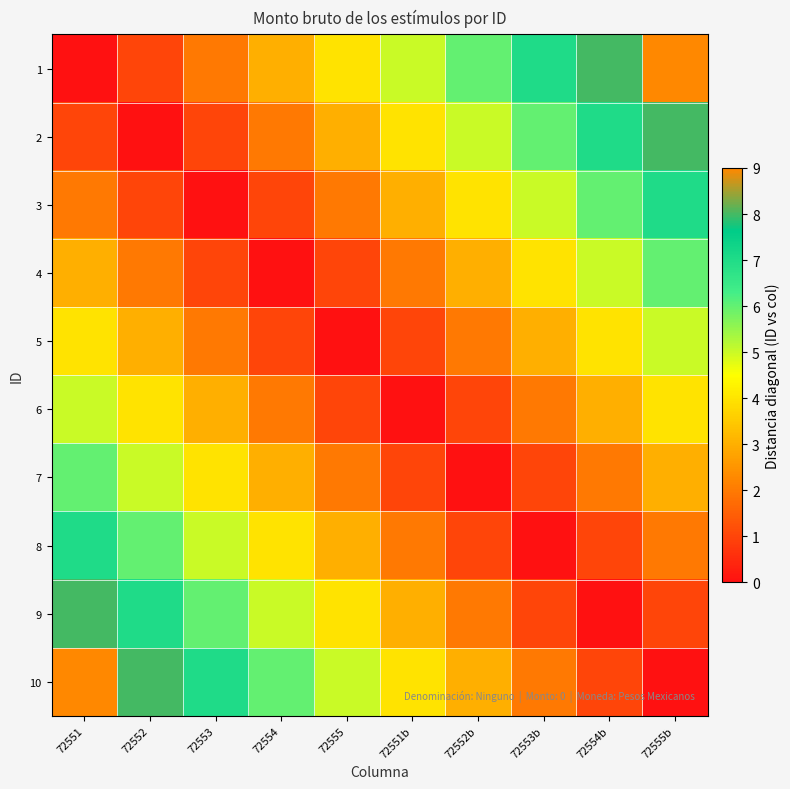

Reading left to right, transcribe all the data shown in this chart.

1: 72551=0	72552=1	72553=2	72554=3	72555=4	72551b=5	72552b=6	72553b=7	72554b=8	72555b=9
2: 72551=1	72552=0	72553=1	72554=2	72555=3	72551b=4	72552b=5	72553b=6	72554b=7	72555b=8
3: 72551=2	72552=1	72553=0	72554=1	72555=2	72551b=3	72552b=4	72553b=5	72554b=6	72555b=7
4: 72551=3	72552=2	72553=1	72554=0	72555=1	72551b=2	72552b=3	72553b=4	72554b=5	72555b=6
5: 72551=4	72552=3	72553=2	72554=1	72555=0	72551b=1	72552b=2	72553b=3	72554b=4	72555b=5
6: 72551=5	72552=4	72553=3	72554=2	72555=1	72551b=0	72552b=1	72553b=2	72554b=3	72555b=4
7: 72551=6	72552=5	72553=4	72554=3	72555=2	72551b=1	72552b=0	72553b=1	72554b=2	72555b=3
8: 72551=7	72552=6	72553=5	72554=4	72555=3	72551b=2	72552b=1	72553b=0	72554b=1	72555b=2
9: 72551=8	72552=7	72553=6	72554=5	72555=4	72551b=3	72552b=2	72553b=1	72554b=0	72555b=1
10: 72551=9	72552=8	72553=7	72554=6	72555=5	72551b=4	72552b=3	72553b=2	72554b=1	72555b=0